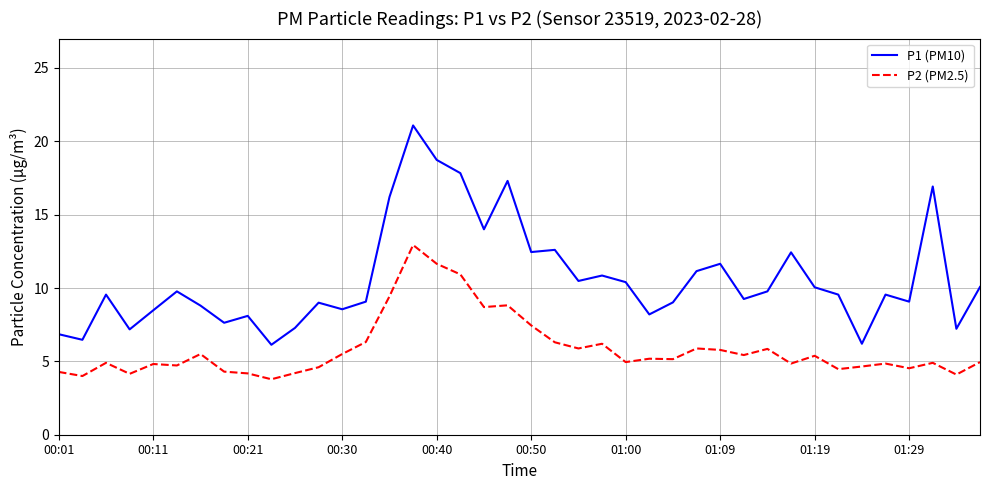

Count the number of data series in this chart.

2